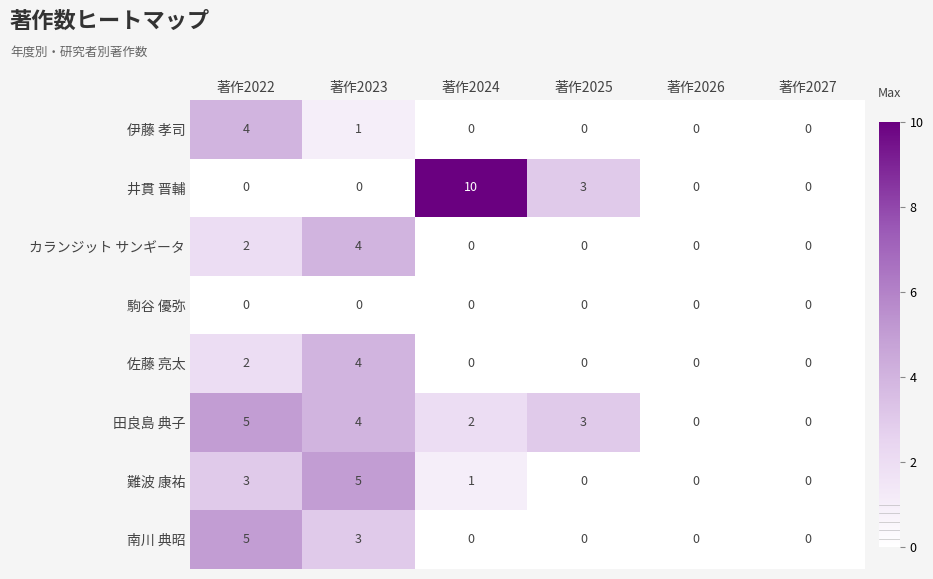

What is the sum of all 南川 典昭 values?

8